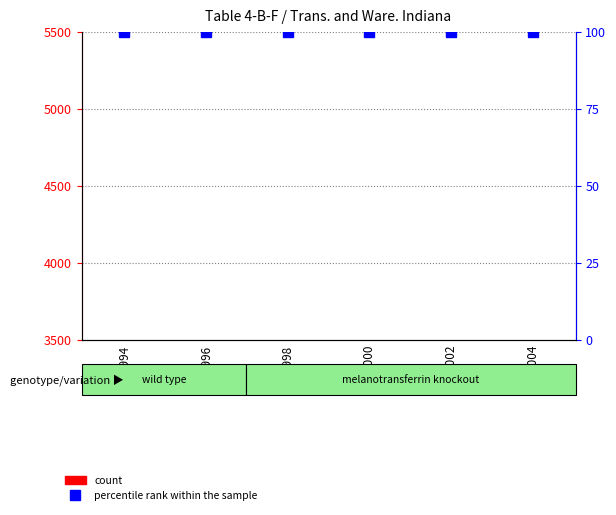

How many groups of bars are there?

6